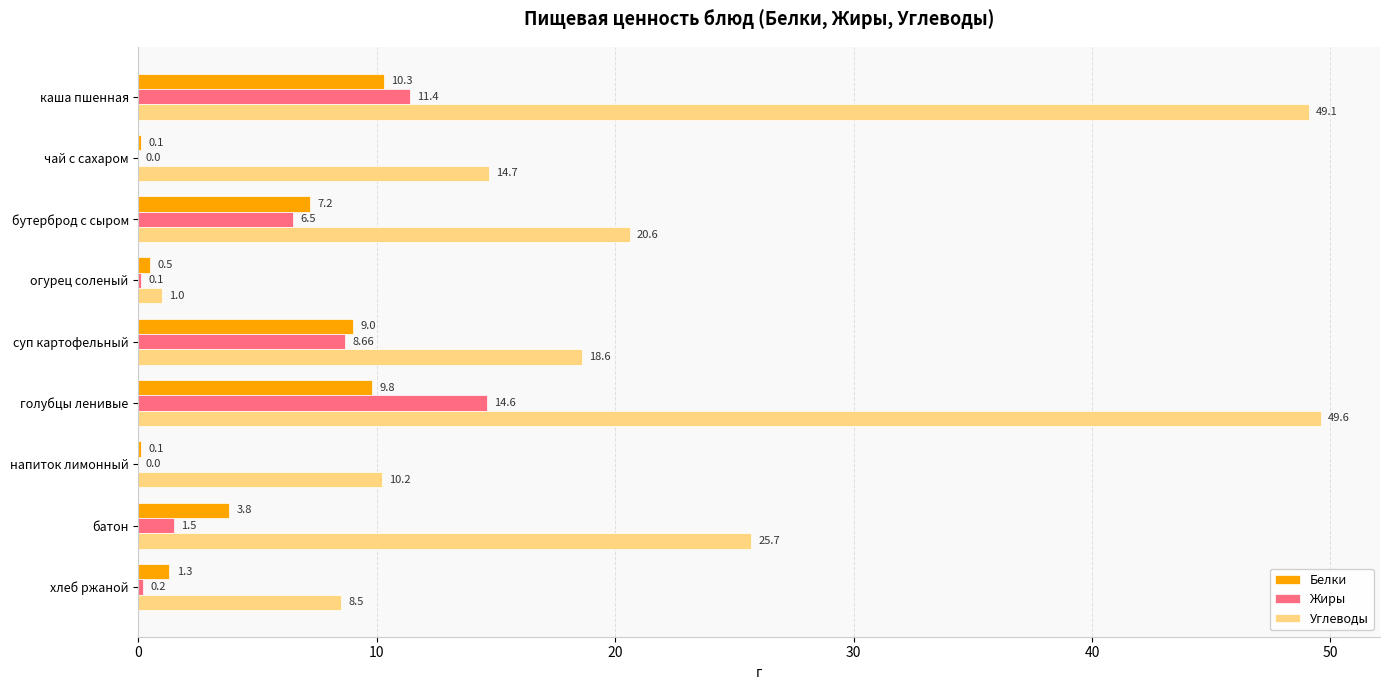

What is the sum of all Жиры values?

43.0